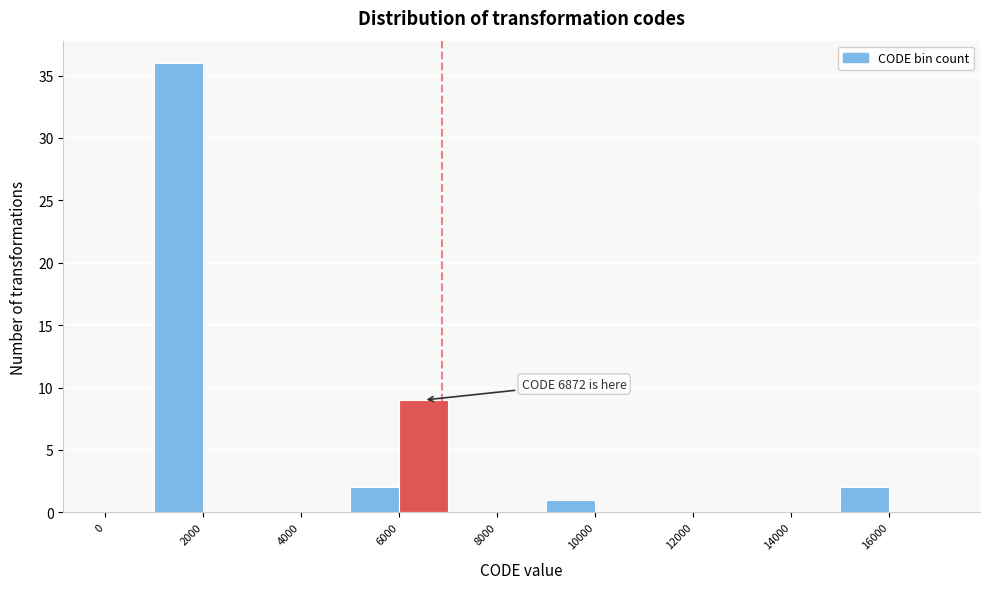

Which range on the x-axis has the tallest bar?

1000 to 2000